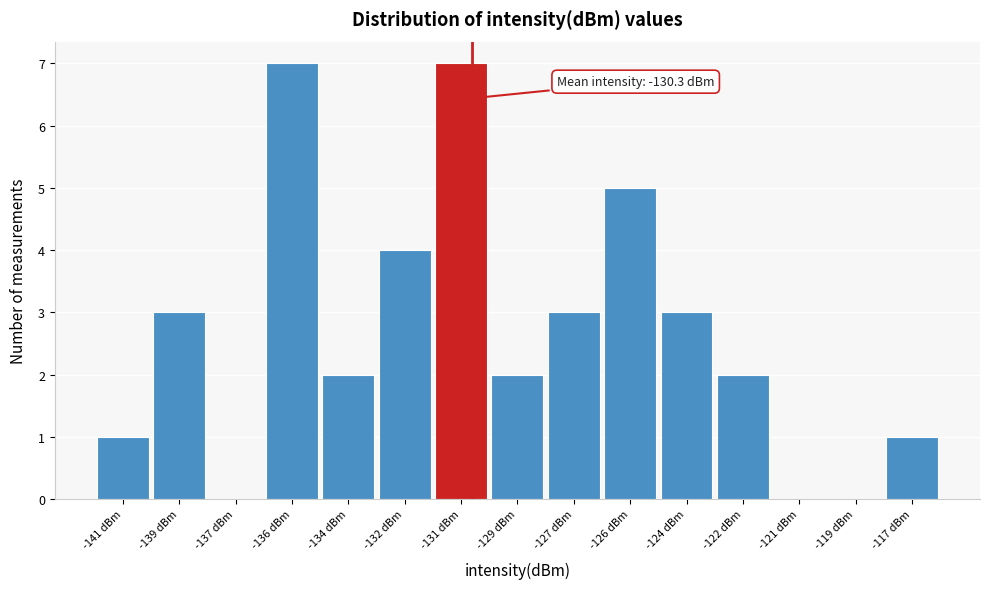

Reading left to right, extract all data points from this chart.

-141 dBm=1	-139 dBm=3	-137 dBm=0	-136 dBm=7	-134 dBm=2	-132 dBm=4	-131 dBm=7	-129 dBm=2	-127 dBm=3	-126 dBm=5	-124 dBm=3	-122 dBm=2	-121 dBm=0	-119 dBm=0	-117 dBm=1